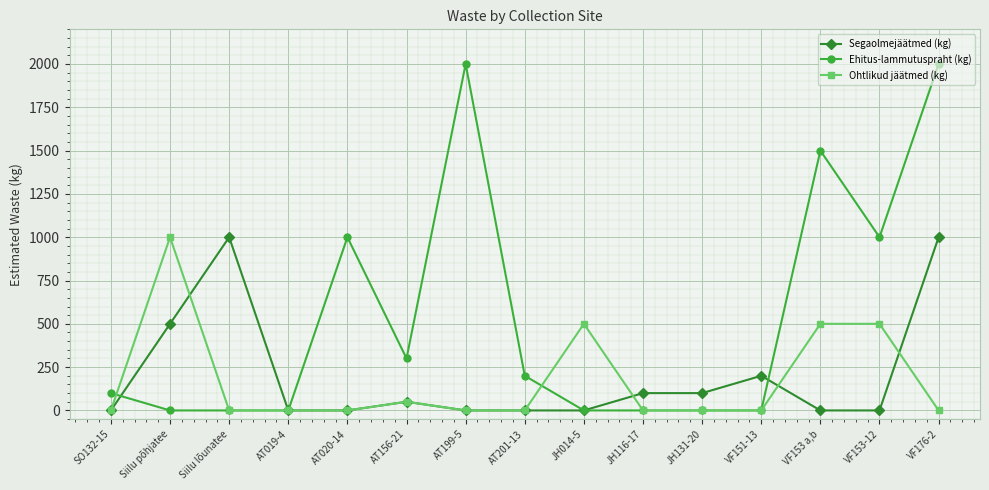

How many series are shown in this chart?

3